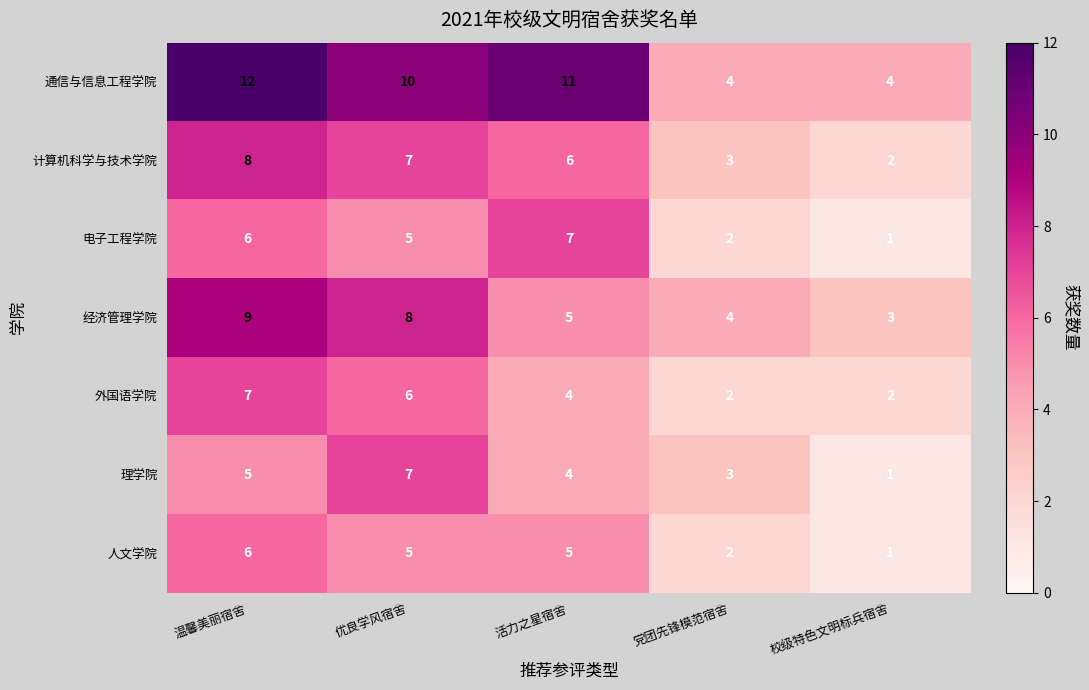

Read the 经济管理学院 value at 优良学风宿舍.

8